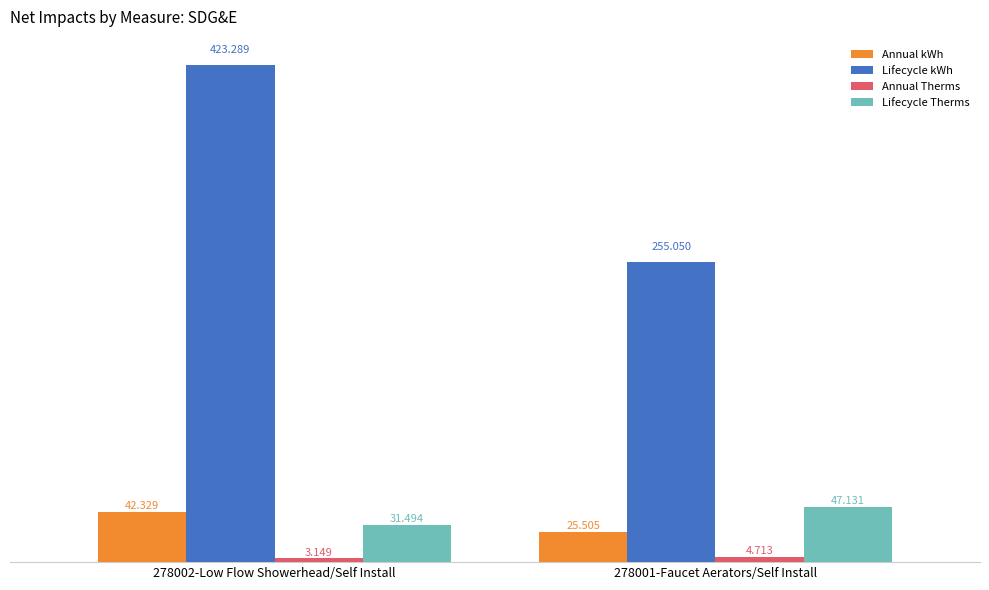

How many bars are there in total?

8